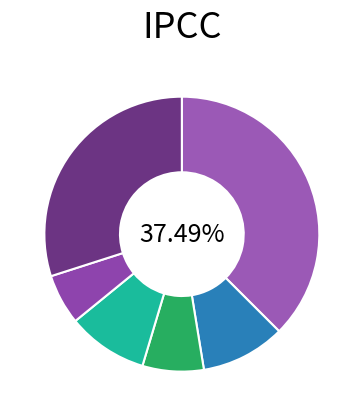

To the nearest percent, what is the average slice percentage?

17%